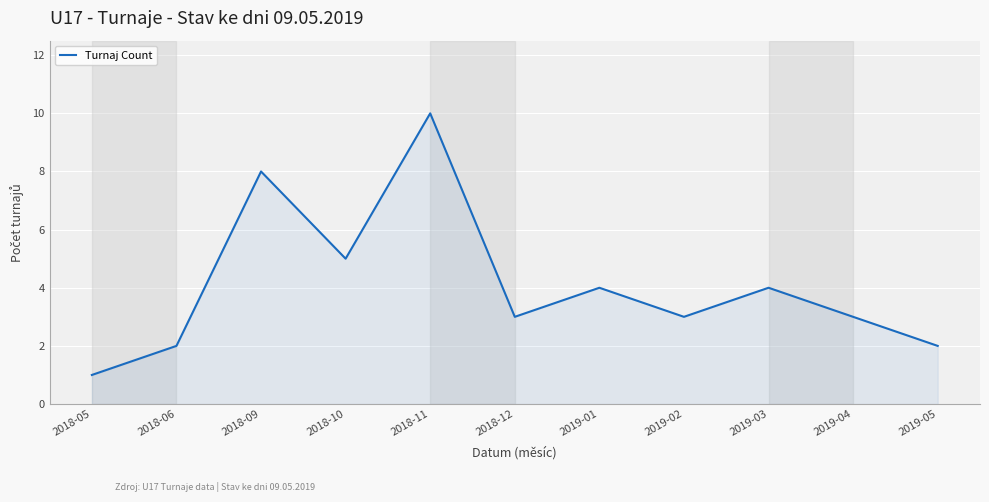

What is the smallest value displayed?

1